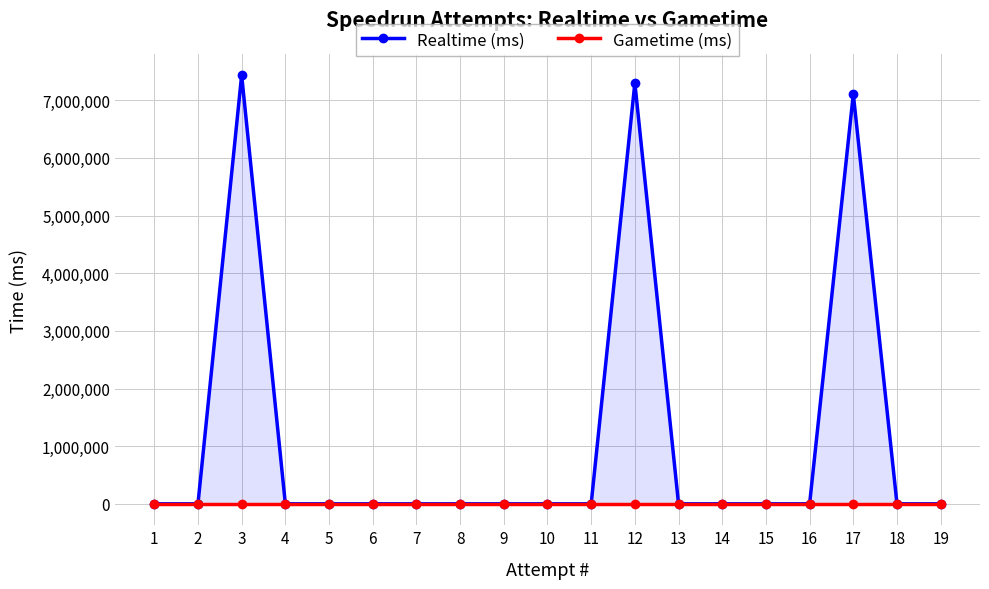

Between 4 and 1, which is larger?

4